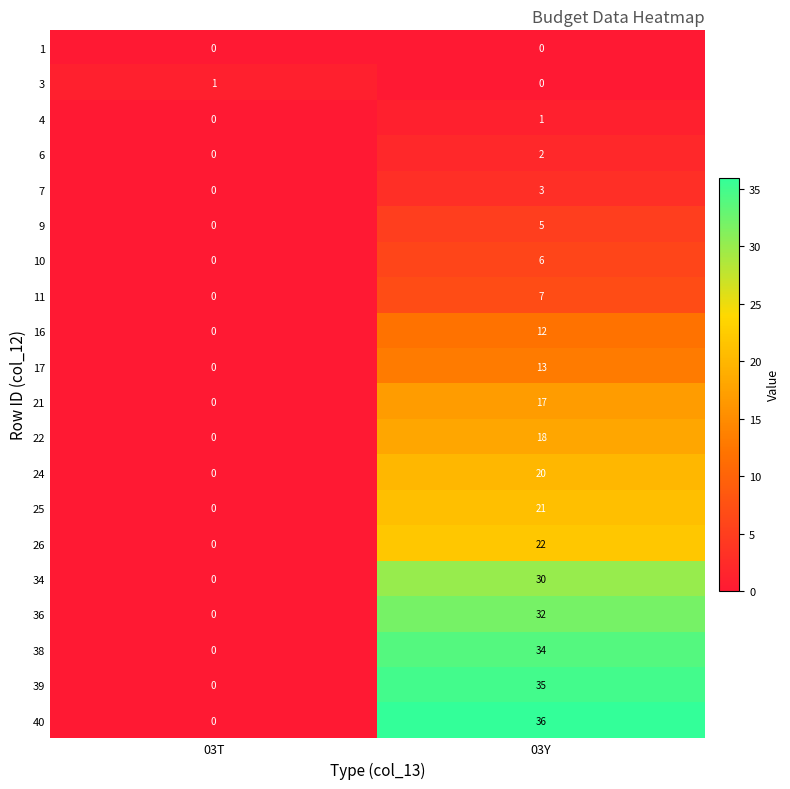

What is the sum of the 26 values at 03T and 03Y?

22